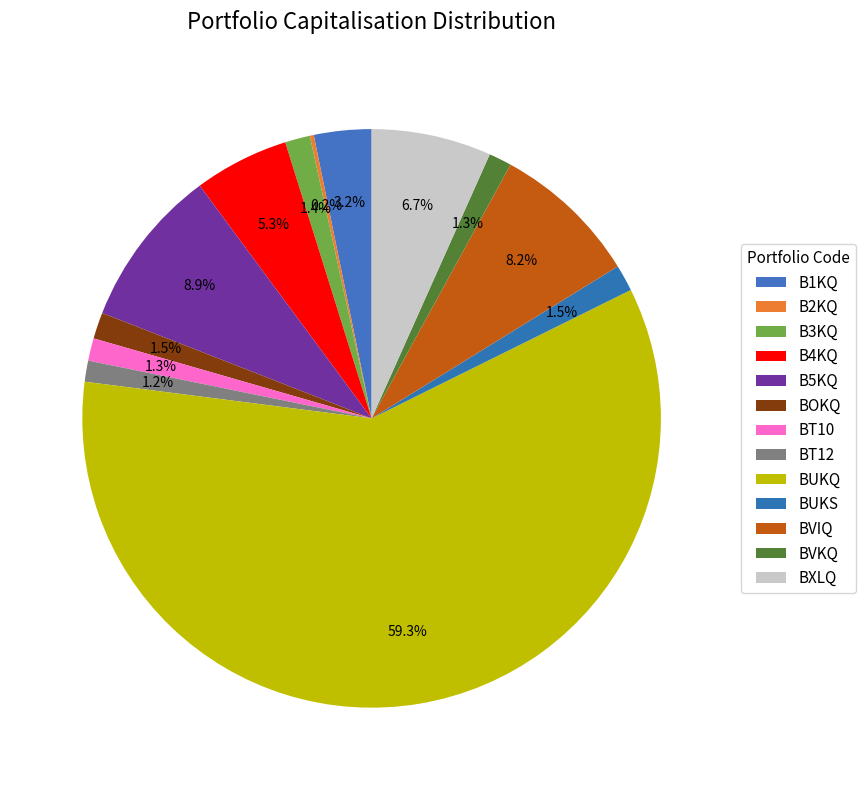

How many segments does this pie chart have?

13